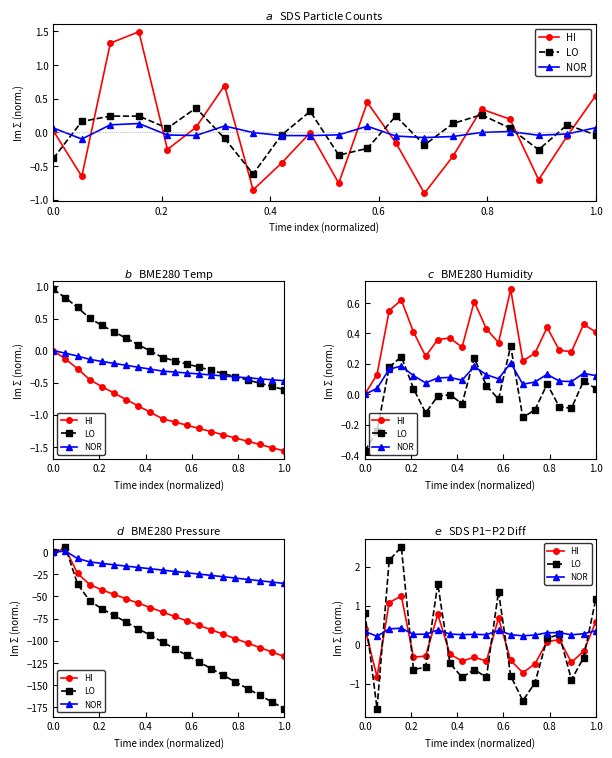

In LO, how many points are higher than both neighbors (excluding endpoints)?

5